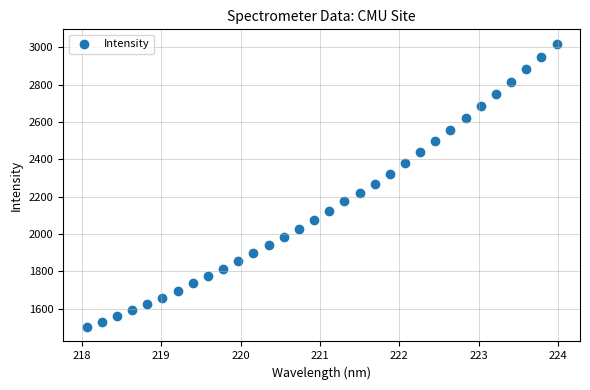

What is the range of X values (max minus min)?

5.9